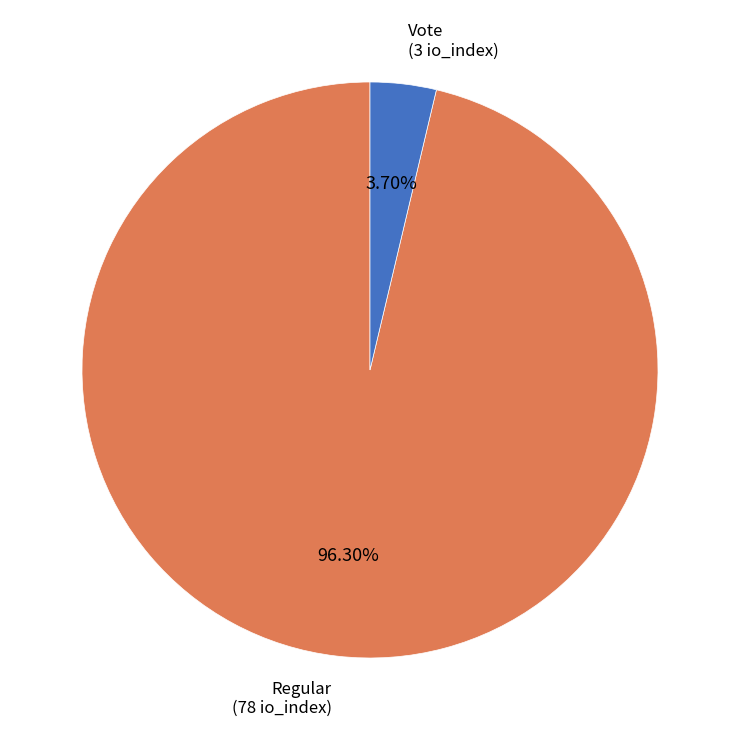

To the nearest percent, what is the difference between the Vote and Regular slice percentages?

93%